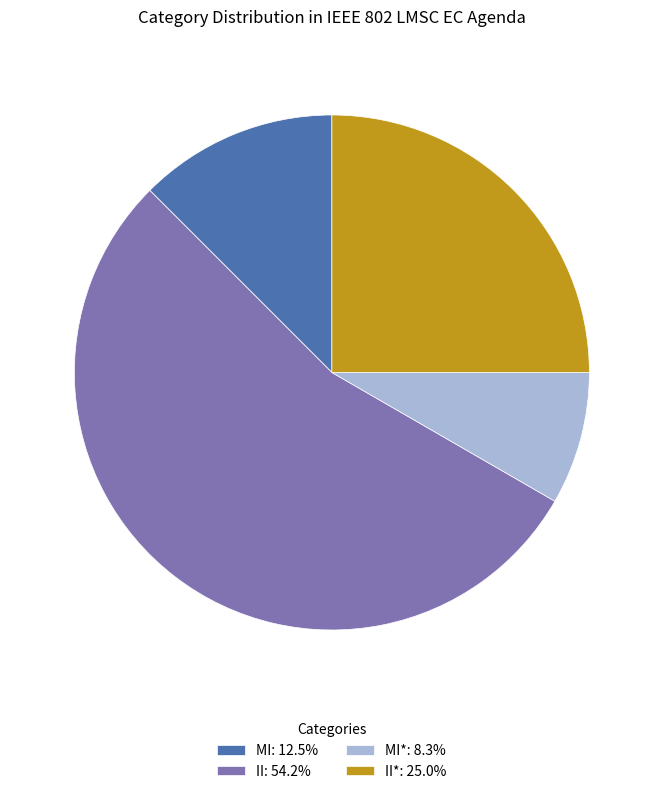

Combined, do MI: 12.5% and MI*: 8.3% account for over 50%?

No